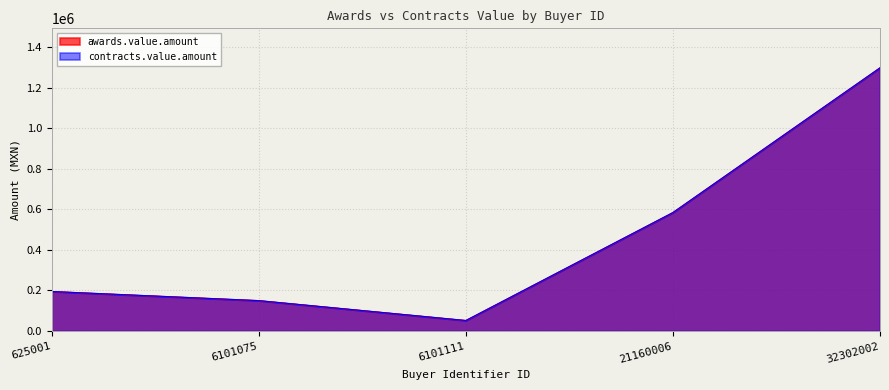

List the series in order of their peak value, highest first.

awards.value.amount, contracts.value.amount